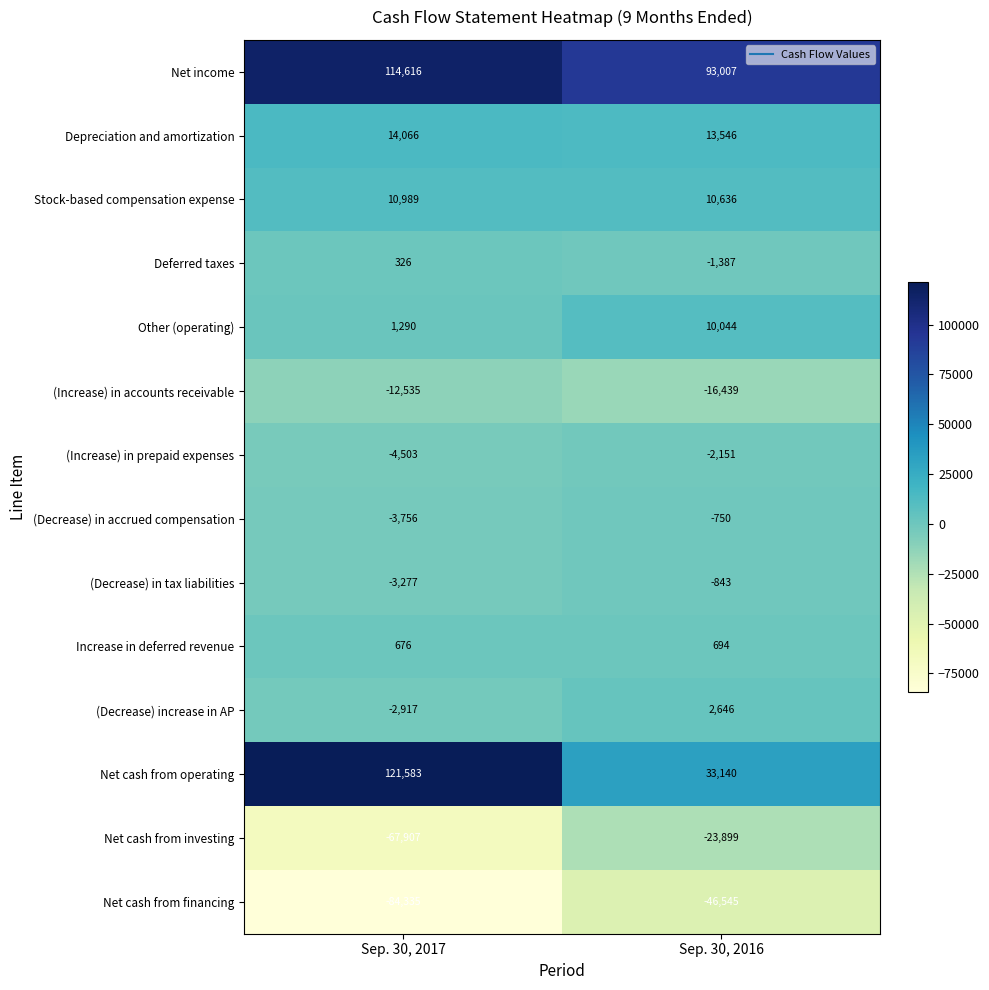

At which category does the chart reach its peak across all series?

Sep. 30, 2017